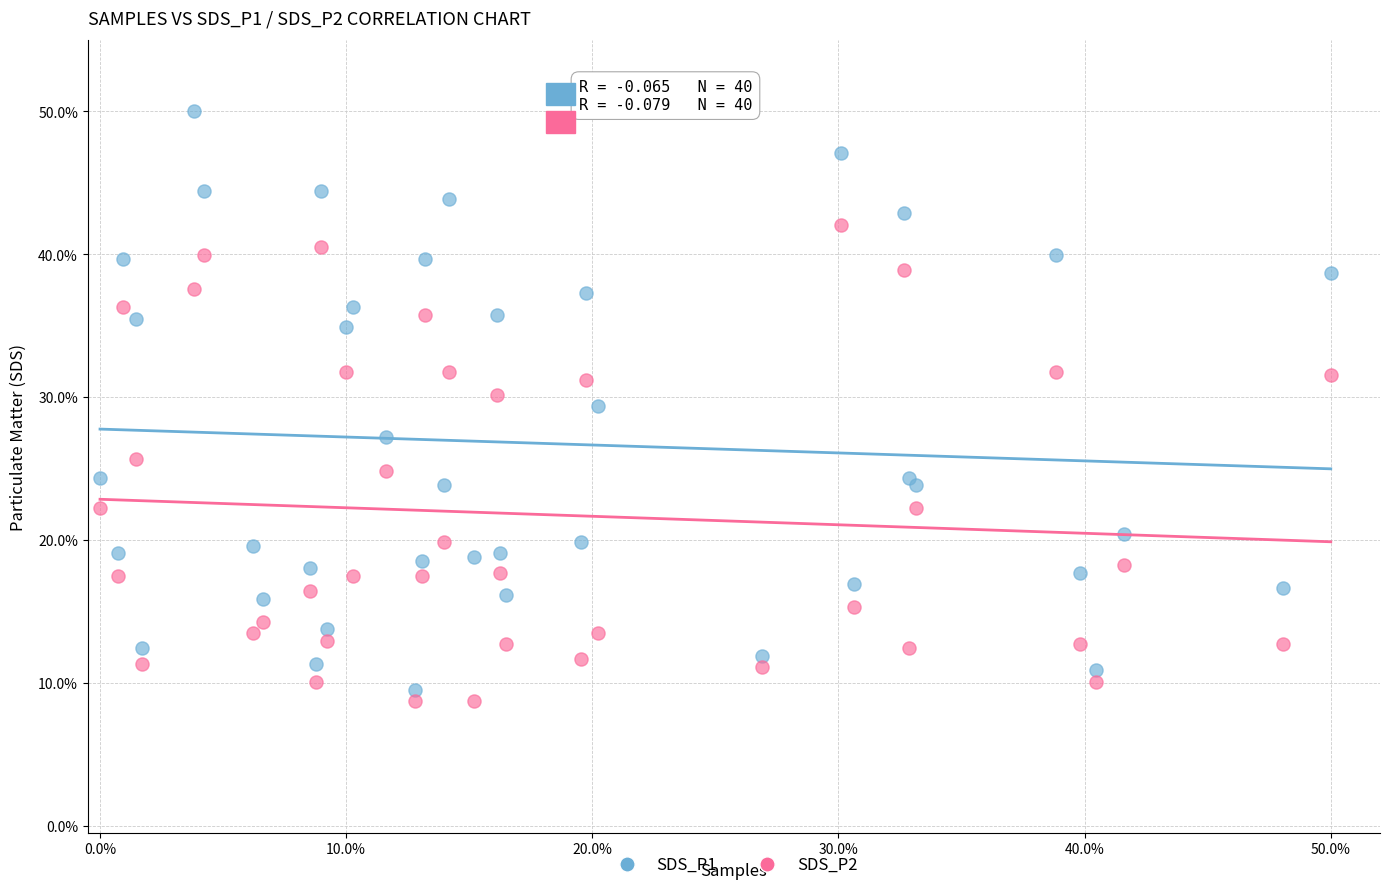

What are all the series names shown in the legend?

SDS_P1, SDS_P2